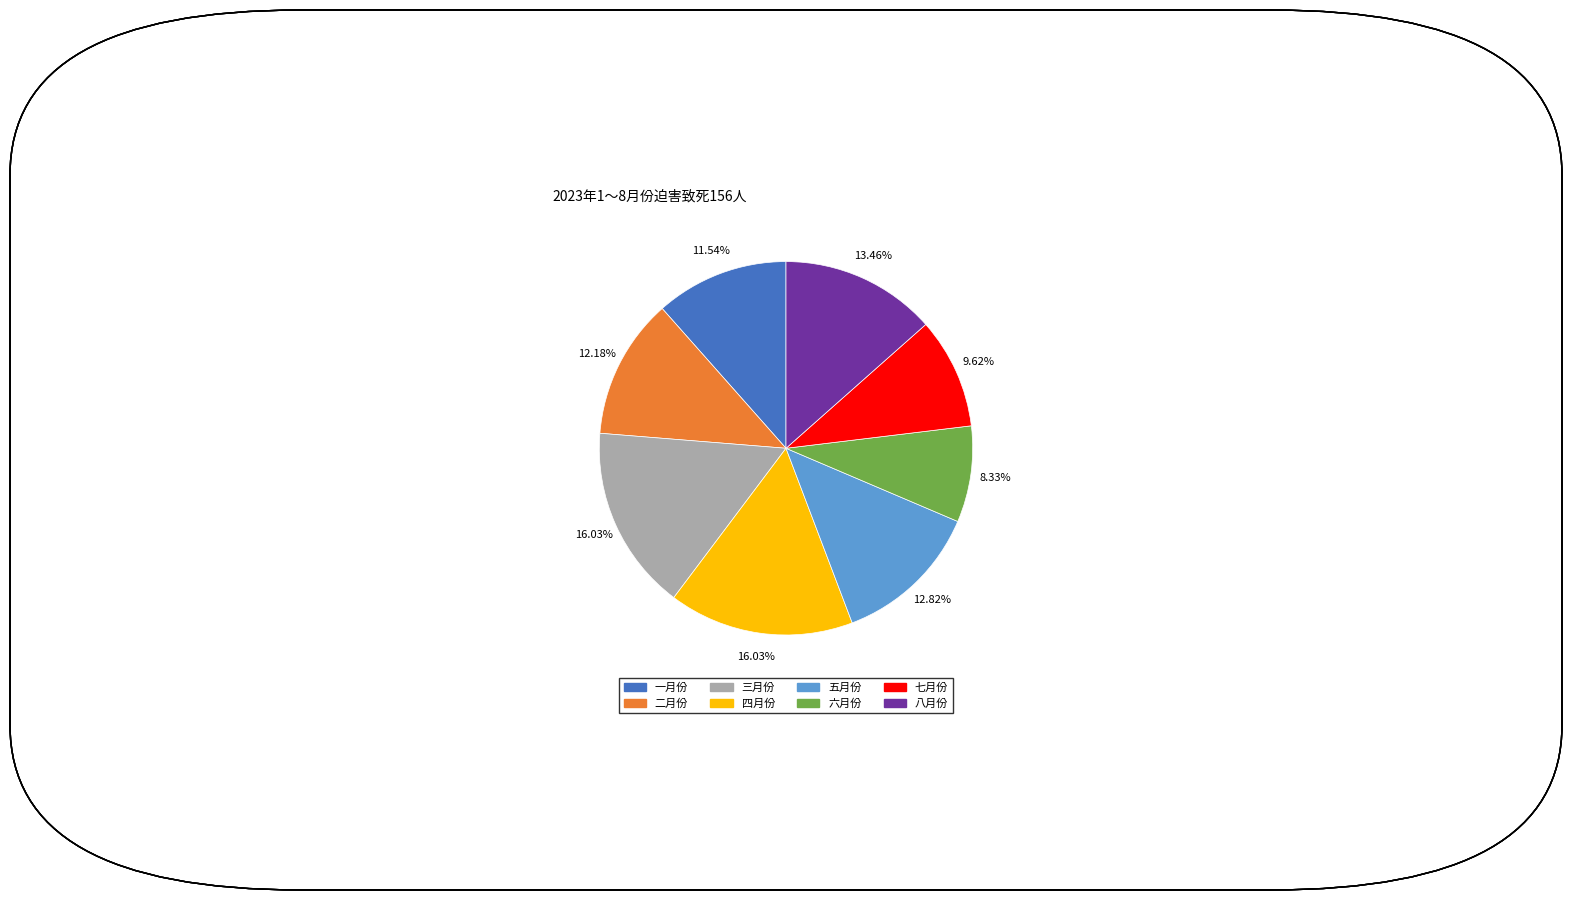

Is 三月份 the majority of the pie?

No